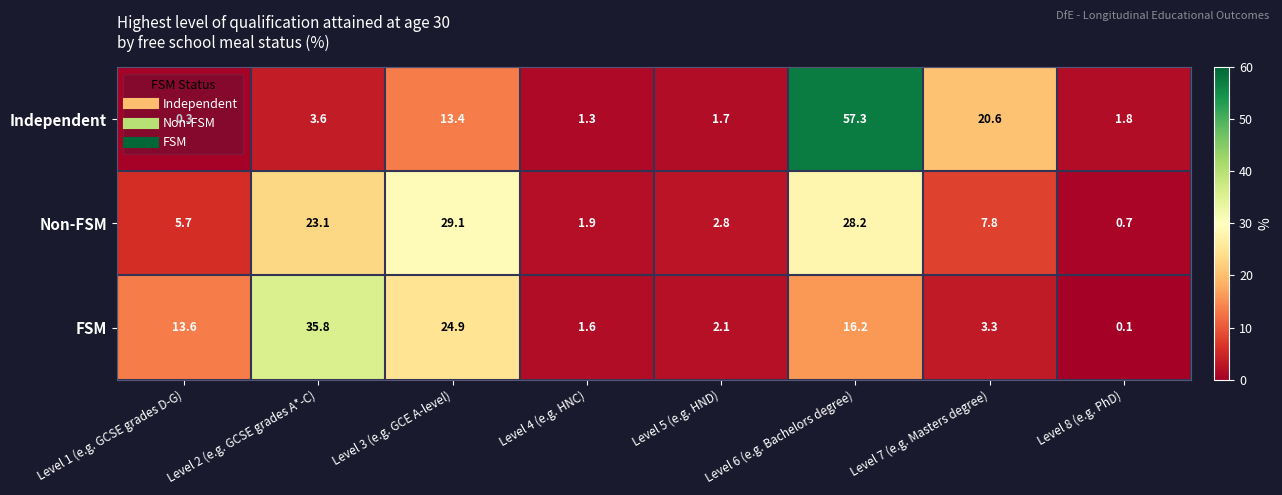

What is the spread (max minus min) of values at Level 3 (e.g. GCE A-level)?

15.7